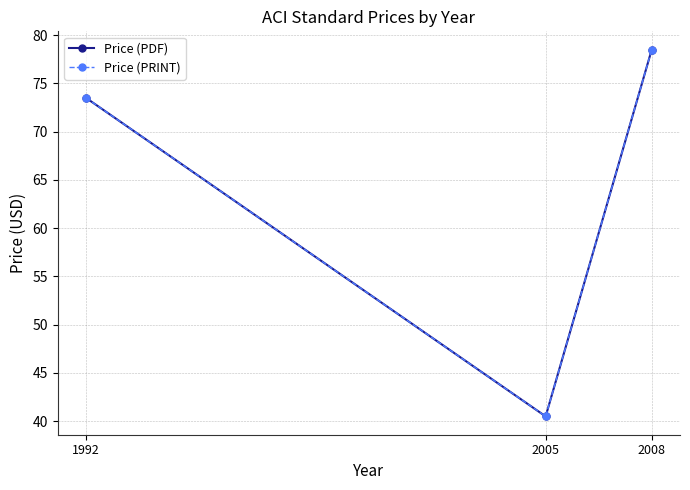

Is it true that Price (PRINT) equals 40.5 at 2005?

True